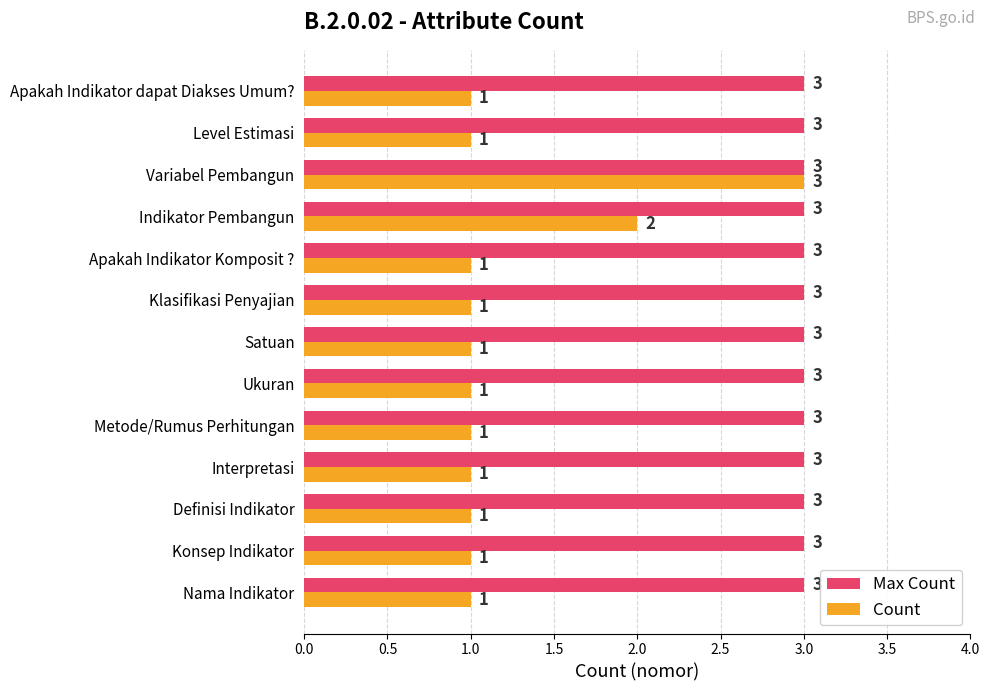

Which series has the widest spread of values?

Count